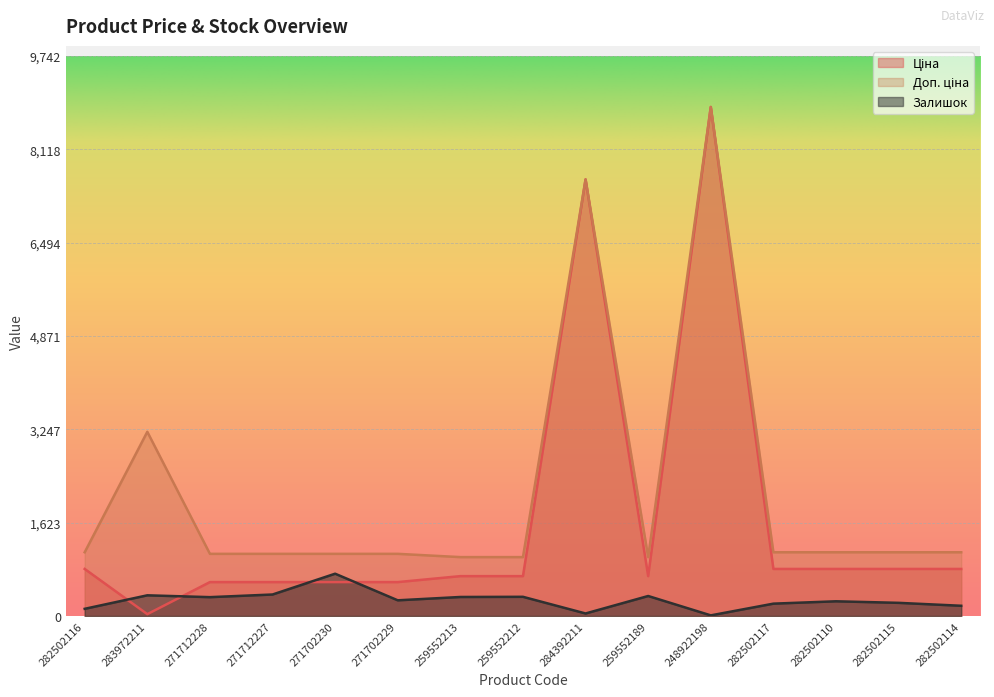

In Доп. ціна, how many points are higher than both neighbors (excluding endpoints)?

3